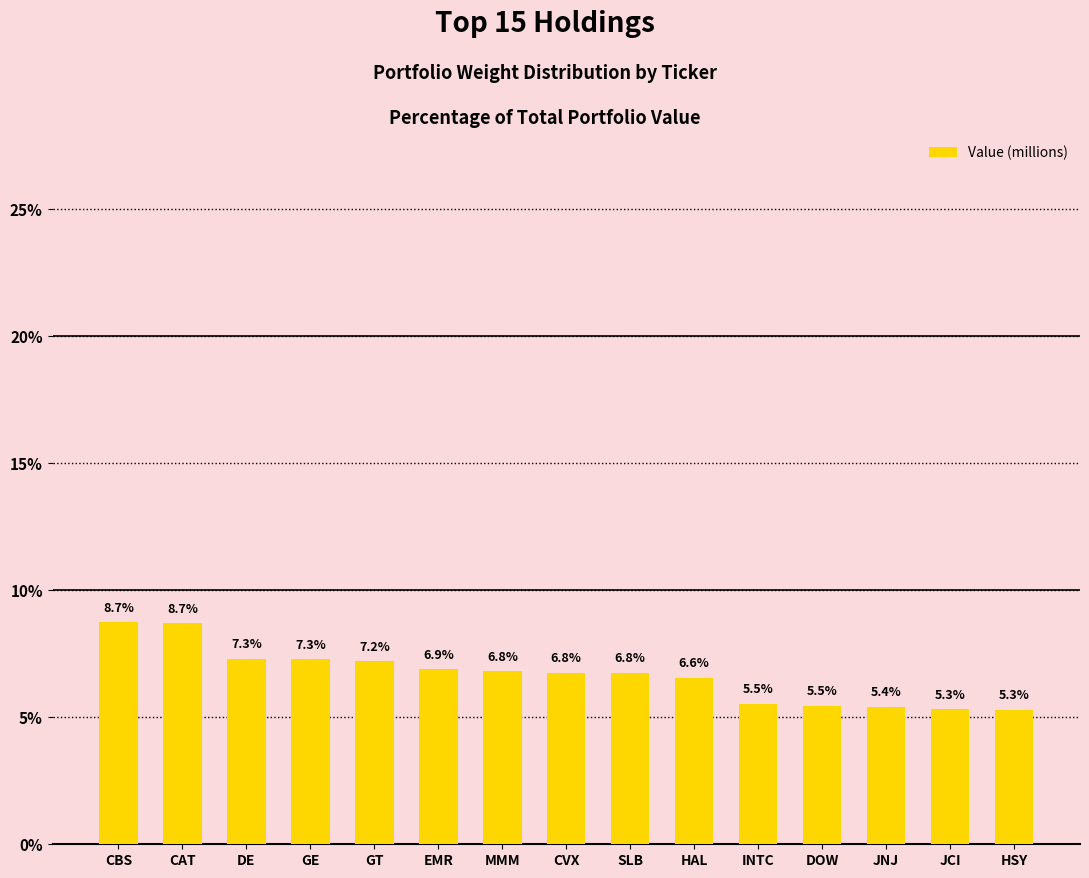

The chart shows a value of 5.4 at JNJ. True or false?

True